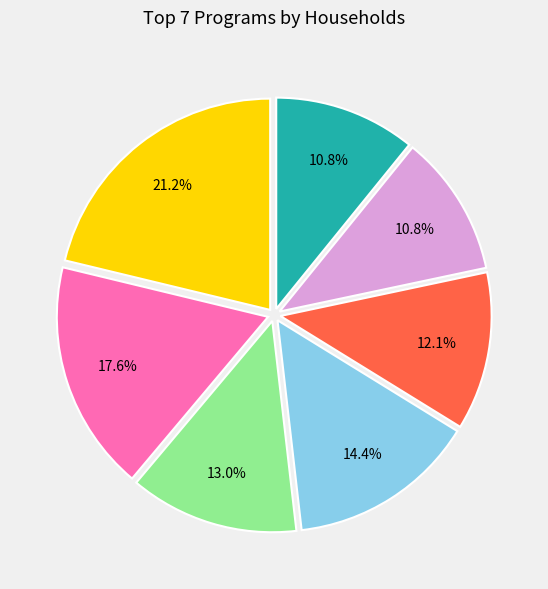

Is there a majority slice in this chart?

No